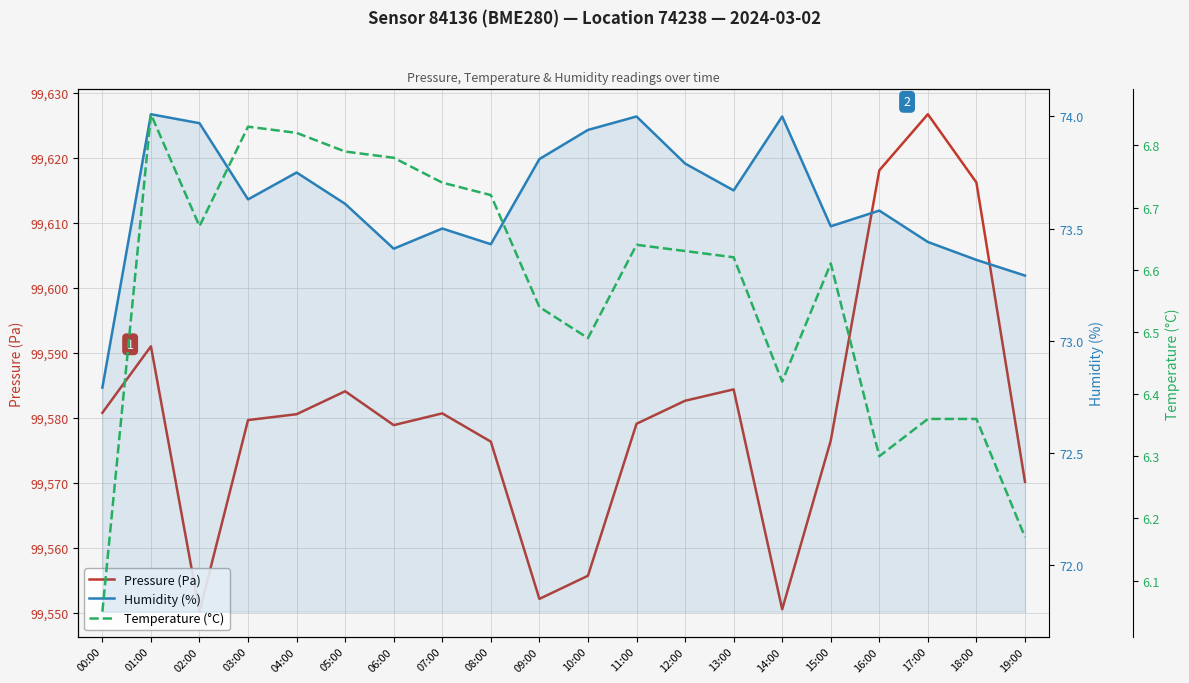

Is the value of Humidity (%) at 19:00 greater than the value of Temperature (°C) at 05:00?

Yes